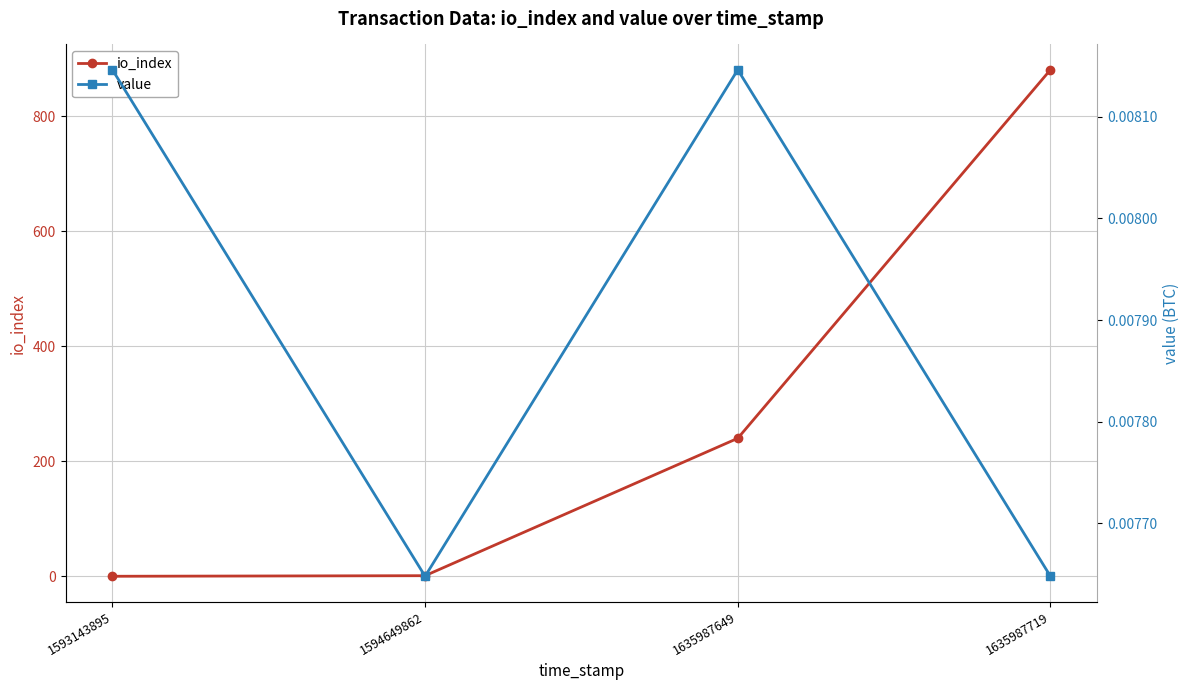

Does the chart display data point markers on the line(s)?

Yes